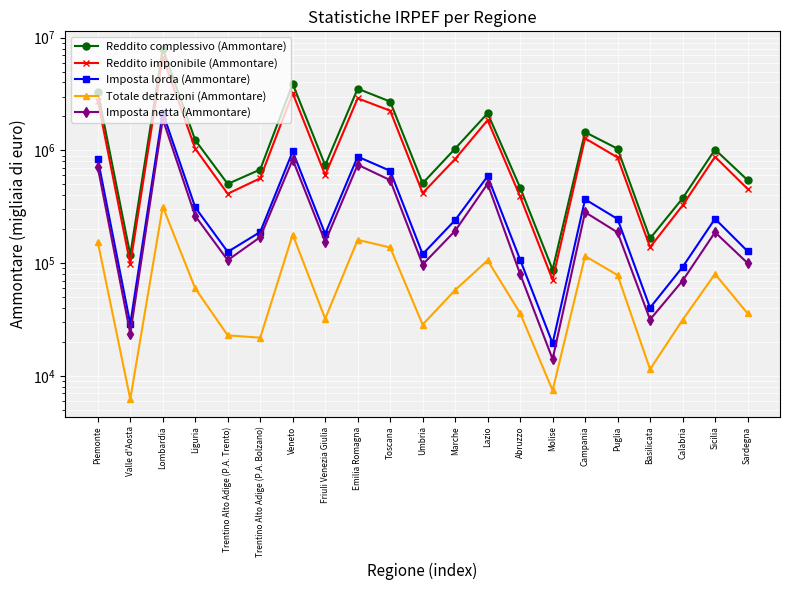

Read the Reddito imponibile (Ammontare) value at Veneto, to the nearest 100.

3211200